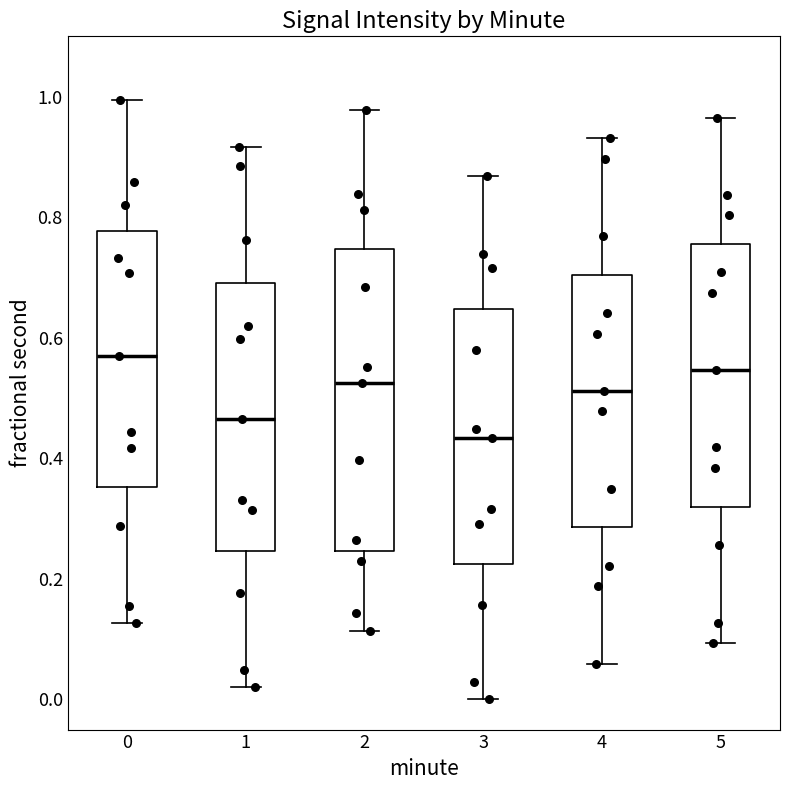

Reading left to right, transcribe this box plot: for each box, give where its median line is, the range the box spans, and where its two whiskers end, as read against the y-axis. The values are not printed on the chart, so give them approximately, as read against the axis.

0: median 0.56, box 0.36 to 0.78, whiskers 0.12 to 1.00
1: median 0.46, box 0.24 to 0.70, whiskers 0.02 to 0.92
2: median 0.52, box 0.24 to 0.74, whiskers 0.12 to 0.98
3: median 0.44, box 0.22 to 0.64, whiskers 0.00 to 0.86
4: median 0.52, box 0.28 to 0.70, whiskers 0.06 to 0.94
5: median 0.54, box 0.32 to 0.76, whiskers 0.10 to 0.96